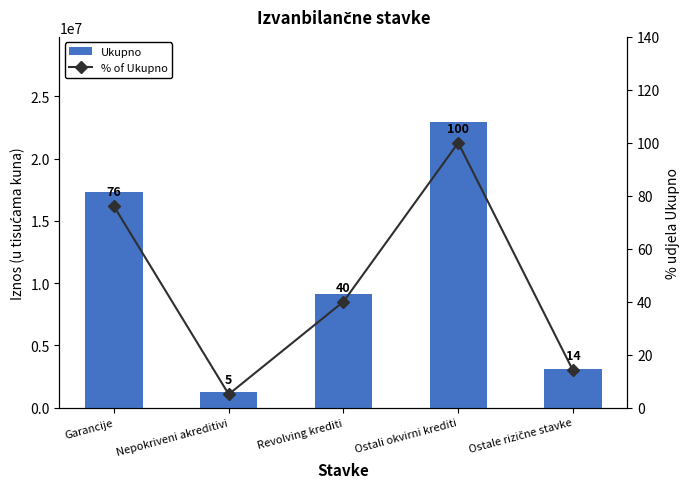

Reading right to left, list all the values displayed in this chart.

Ukupno: 3128114	22908186	9083780	1252759	17332892
% of Ukupno: 14	100	40	5	76